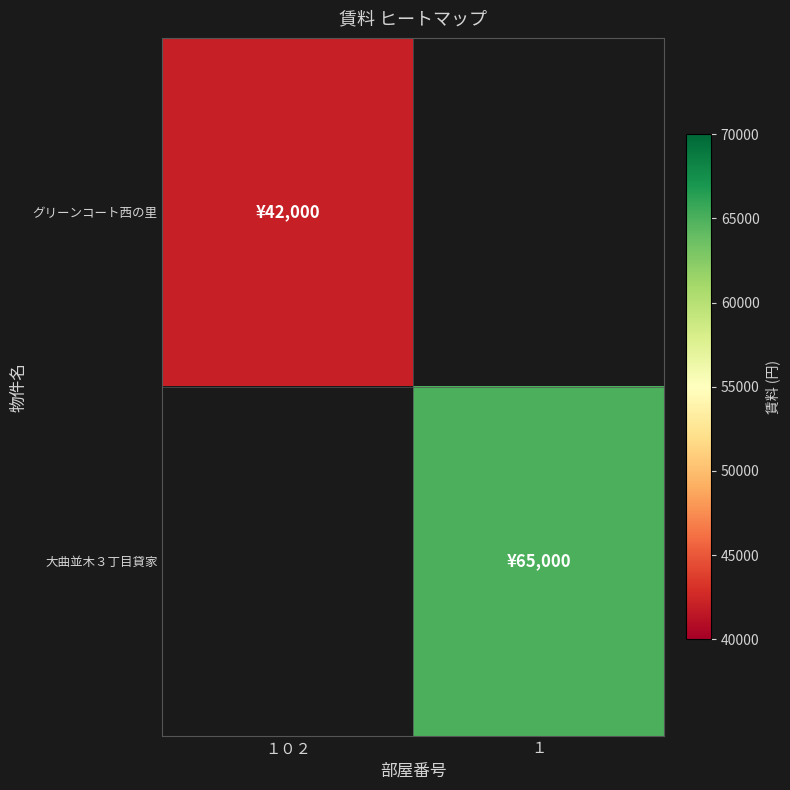

Rank the series by their maximum value, from lowest to highest.

グリーンコート西の里, 大曲並木３丁目貸家